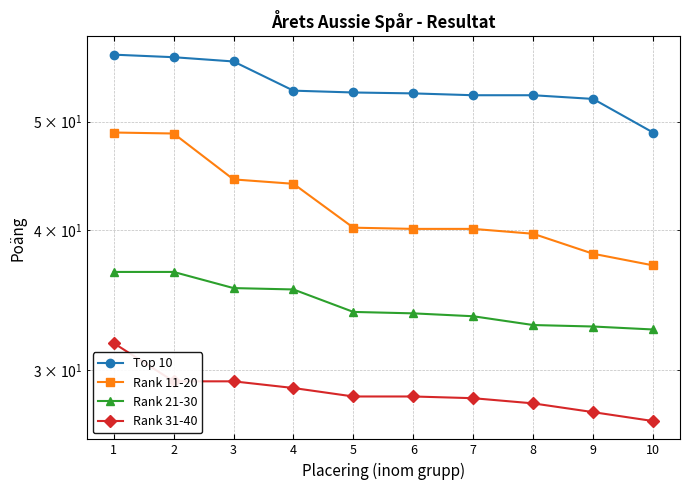

True or false: Top 10 and Rank 21-30 intersect in this chart.

False